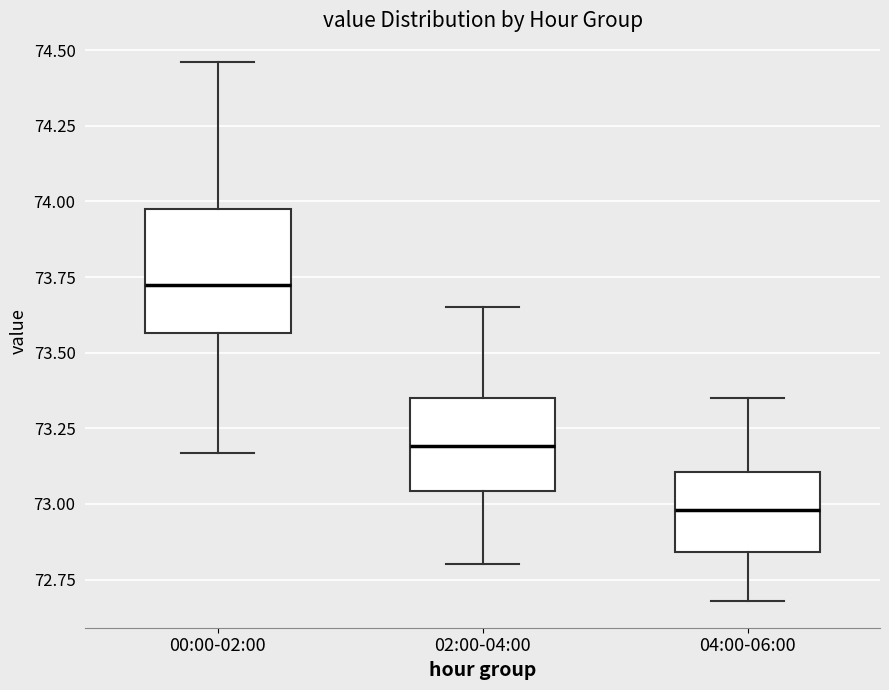

Reading left to right, read every box against the y-axis: the position of its median line, the range the box covers, and the ends of its whiskers. The values are not printed on the chart, so give them approximately, as read against the axis.

00:00-02:00: median 73.75, box 73.55 to 74.00, whiskers 73.15 to 74.45
02:00-04:00: median 73.20, box 73.05 to 73.35, whiskers 72.80 to 73.65
04:00-06:00: median 73.00, box 72.85 to 73.10, whiskers 72.70 to 73.35